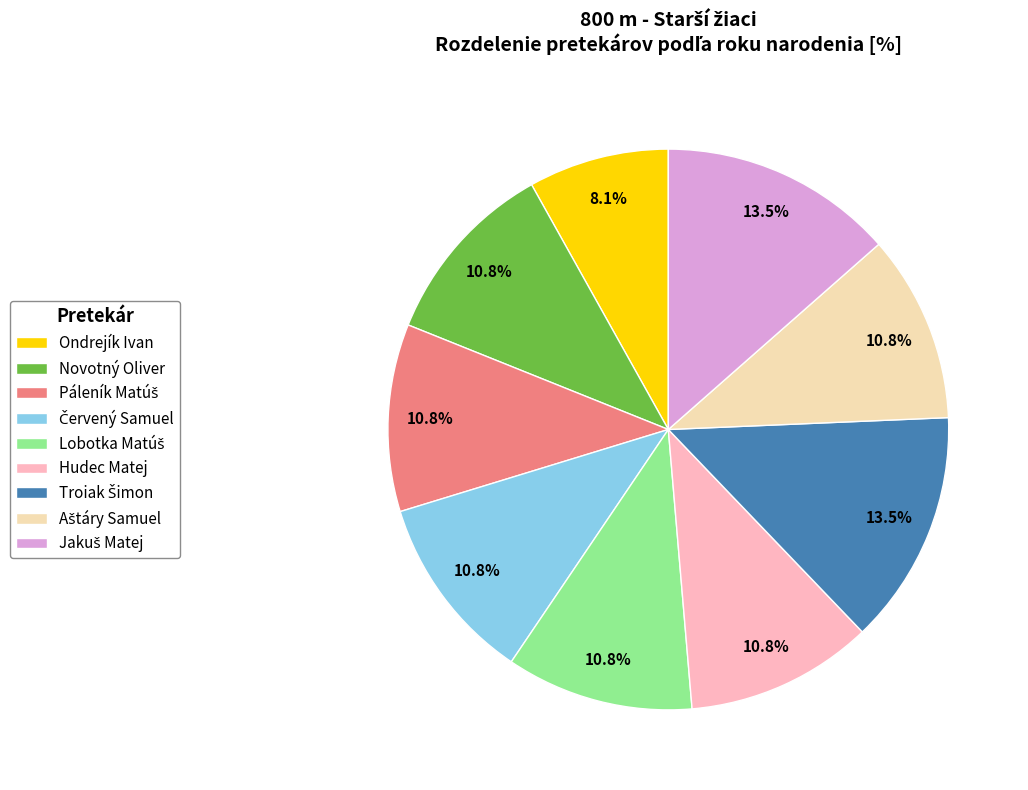

To the nearest percent, what is the average slice percentage?

11%